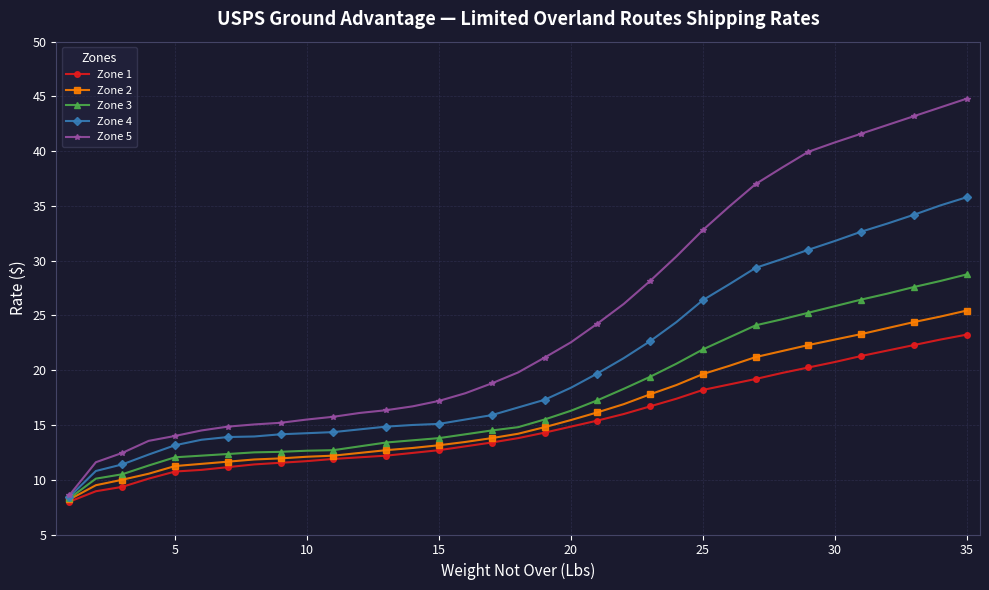

What is the value of the Zone 1 point at the 21st from the left?

15.4